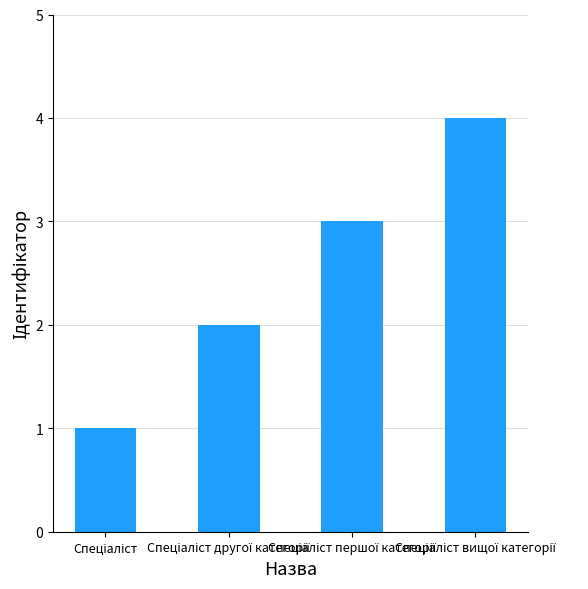

What is the maximum value shown in the chart?

4